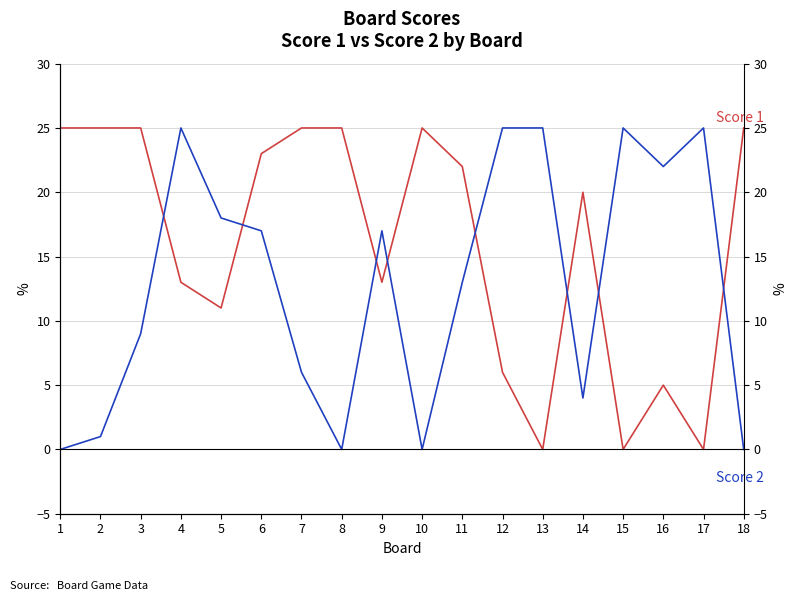

List the series in order of their overall mean, highest first.

Score 1, Score 2